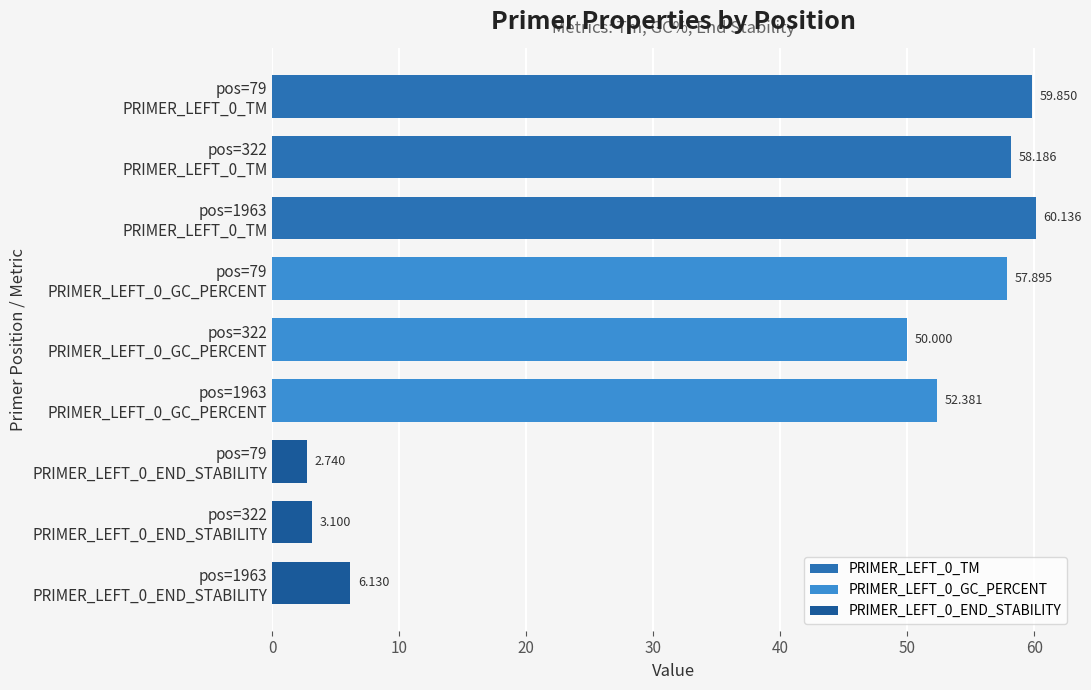

Rank the categories by value from lowest to highest.

pos=79
PRIMER_LEFT_0_END_STABILITY, pos=322
PRIMER_LEFT_0_END_STABILITY, pos=1963
PRIMER_LEFT_0_END_STABILITY, pos=322
PRIMER_LEFT_0_GC_PERCENT, pos=1963
PRIMER_LEFT_0_GC_PERCENT, pos=79
PRIMER_LEFT_0_GC_PERCENT, pos=322
PRIMER_LEFT_0_TM, pos=79
PRIMER_LEFT_0_TM, pos=1963
PRIMER_LEFT_0_TM